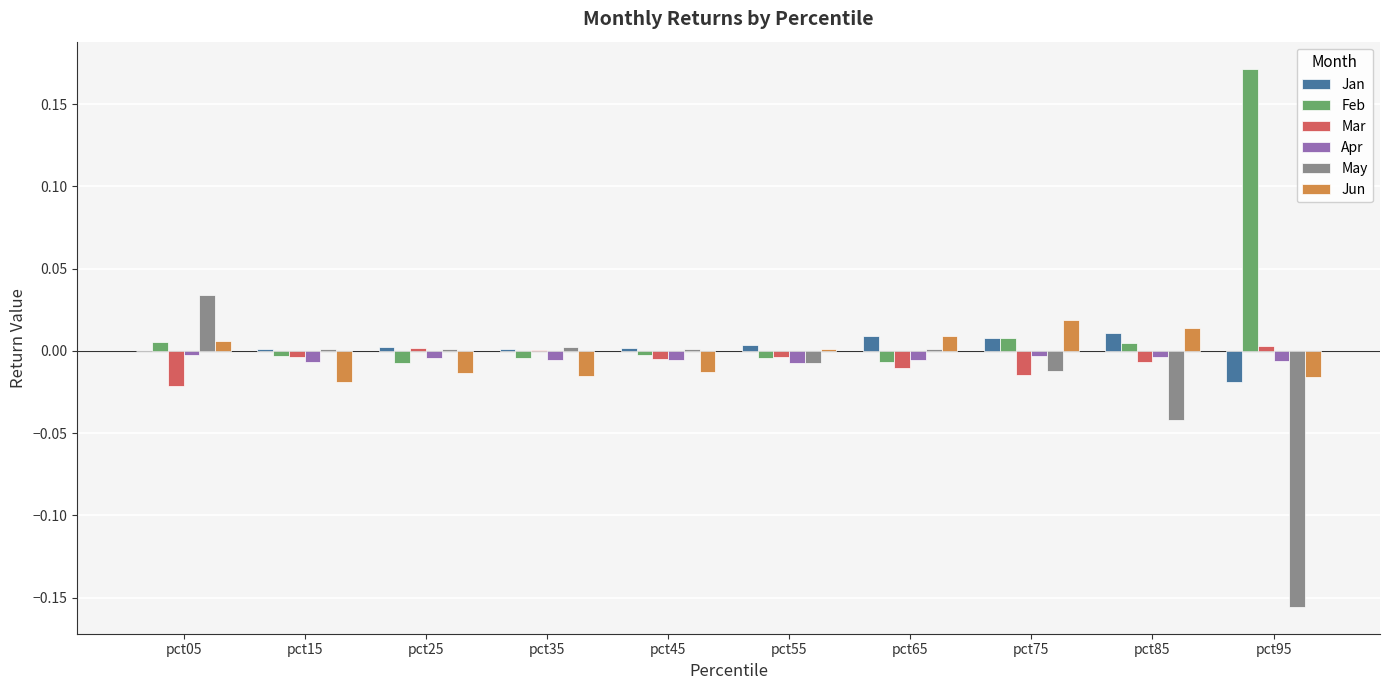

The value of Jan at pct15 is 0.0. True or false?

True